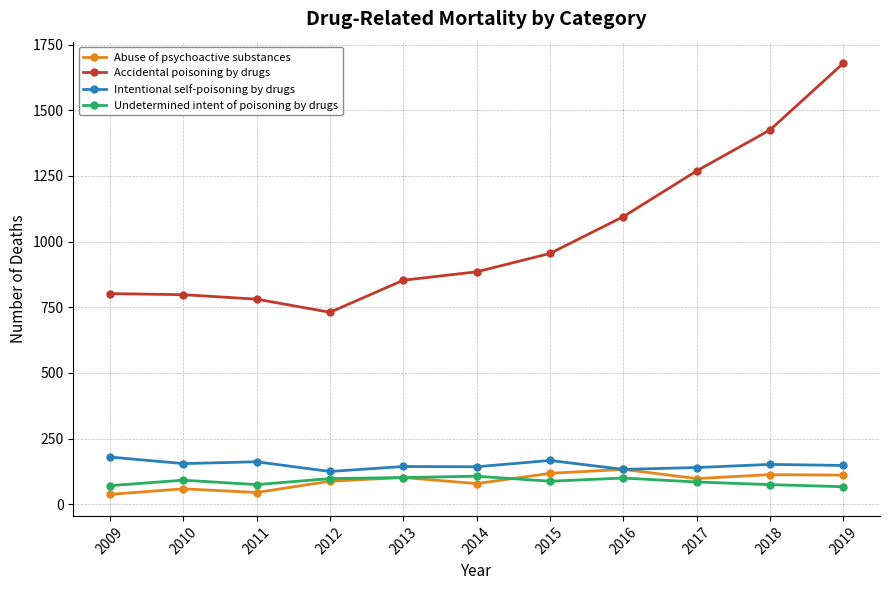

At which category is the sum across all series the highest?

2019